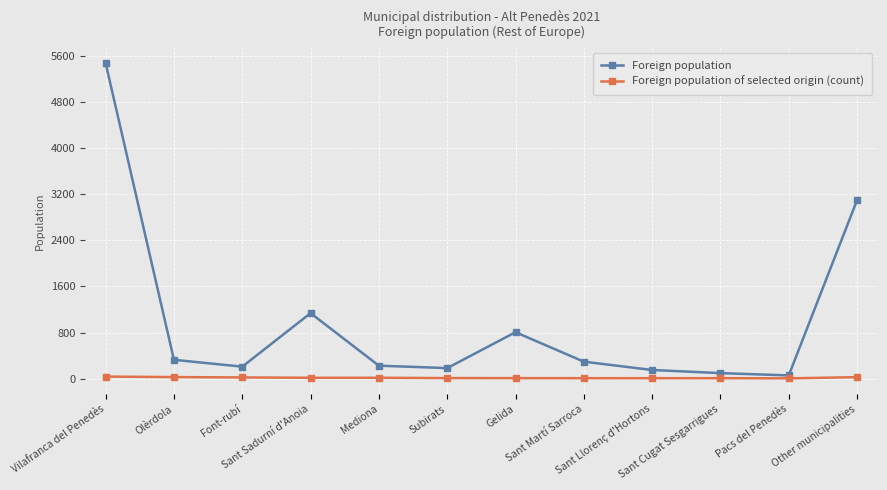

What is the total value across all series at Sant Martí Sarroca?

301